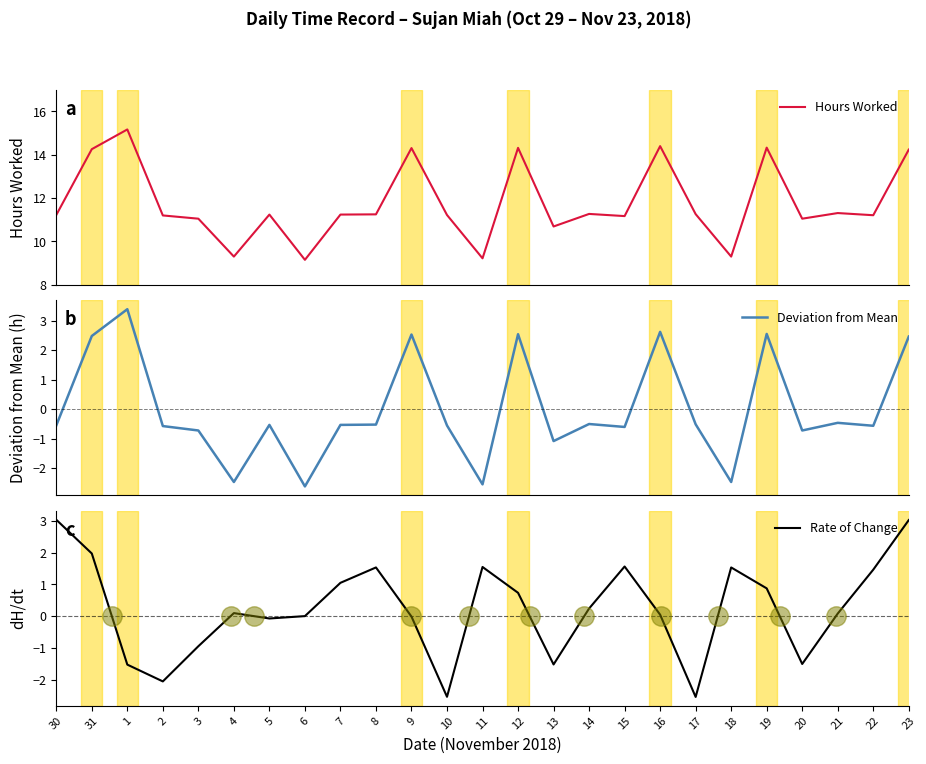

Which has a higher value, 10 or 4?

10